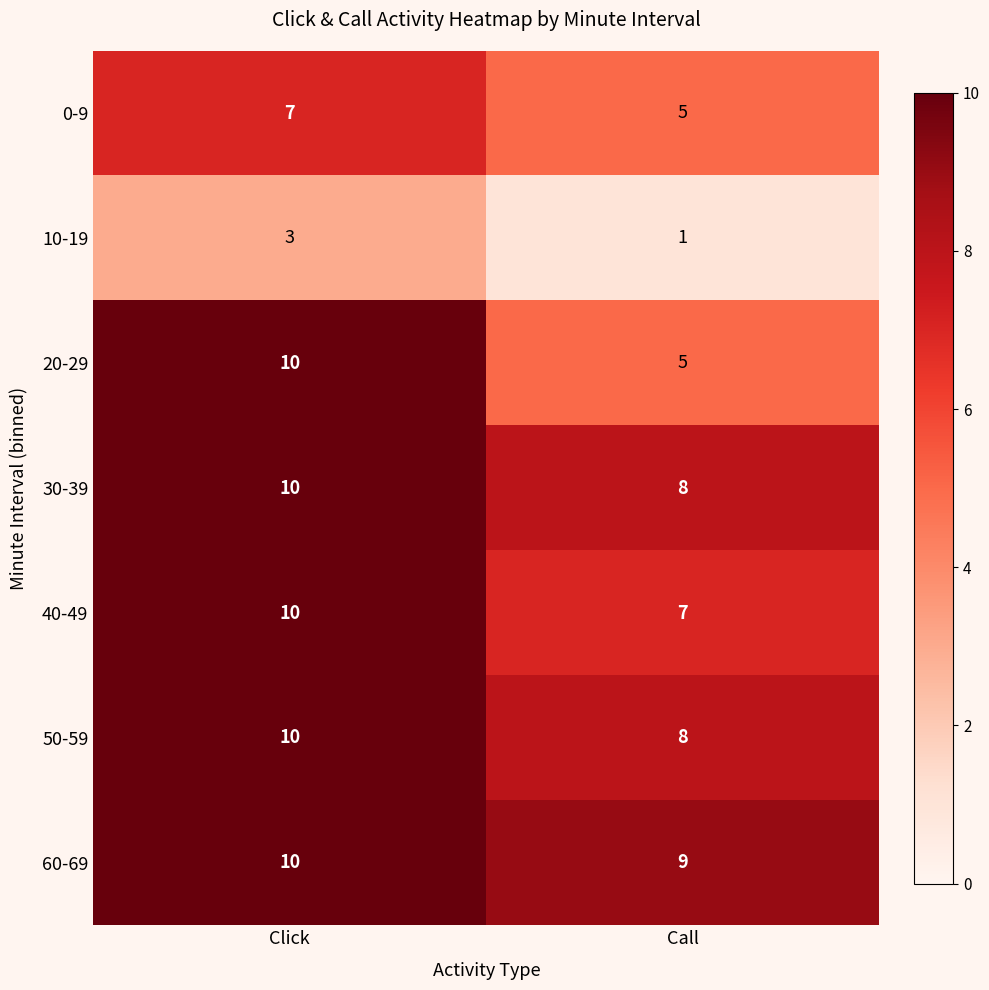

Which series has the largest range (max minus min)?

20-29